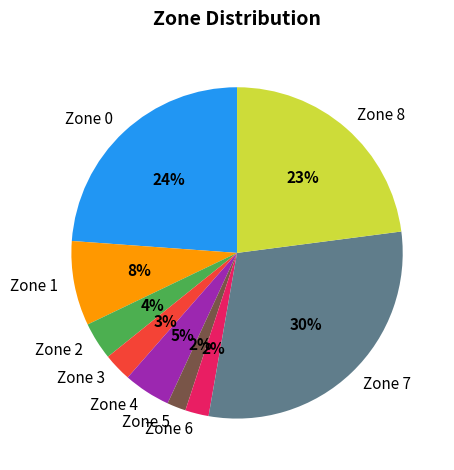

Which category has the biggest portion of the pie?

Zone 7